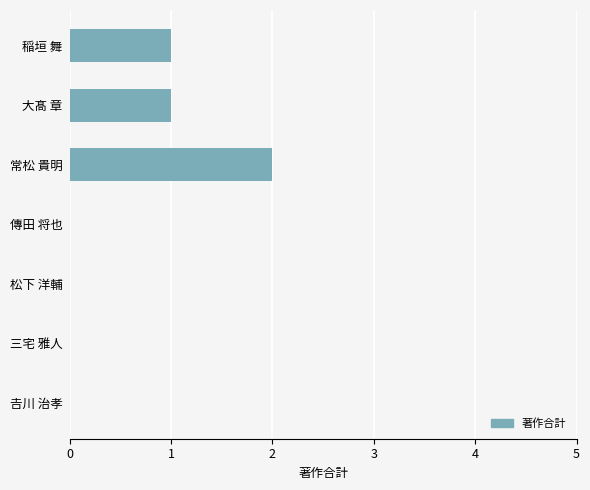

The value at 松下 洋輔 is 0. True or false?

True